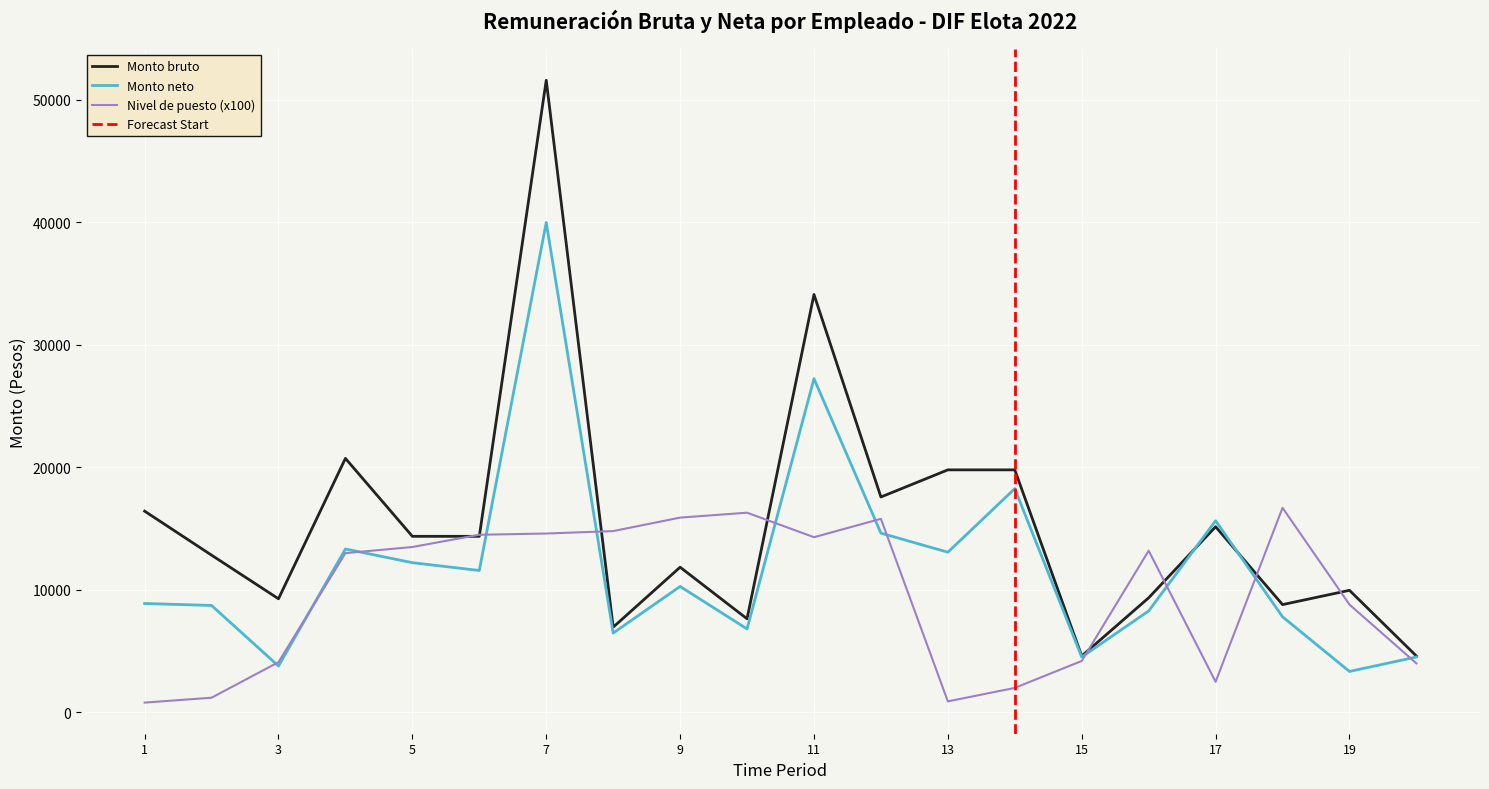

Reading left to right, list all the values displayed in this chart.

Monto bruto: 16427.4	12835.5	9273.3	20732.1	14370.9	14370.9	51593.7	6955.5	11851.8	7641.3	34112.4	17582.1	19796.7	19796.7	4601.1	9353.1	15155.7	8799.0	9964.5	4601.4
Monto neto: 8888.6	8730.0	3784.1	13337.6	12220.4	11582.9	39987.0	6475.8	10281.0	6812.8	27240.4	14633.3	13074.9	18264.2	4523.5	8278.4	15643.8	7804.0	3342.2	4523.8
Nivel de puesto: 800.0	1200.0	4100.0	13000.0	13500.0	14500.0	14600.0	14800.0	15900.0	16300.0	14300.0	15800.0	900.0	2000.0	4200.0	13200.0	2500.0	16700.0	8800.0	4000.0